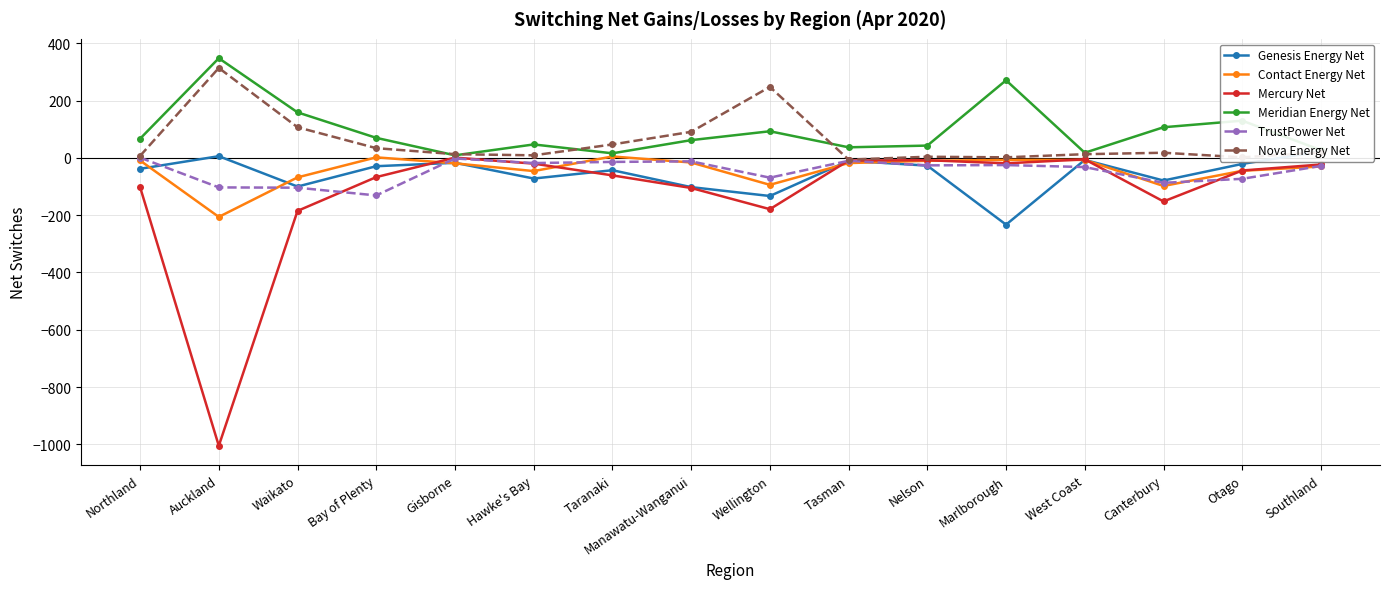

Reading right to left, what are all the values shown in this chart?

Genesis Energy Net: Southland=23	Otago=-21	Canterbury=-79	West Coast=-7	Marlborough=-233	Nelson=-27	Tasman=-10	Wellington=-133	Manawatu-Wanganui=-102	Taranaki=-43	Hawke's Bay=-72	Gisborne=-17	Bay of Plenty=-29	Waikato=-100	Auckland=6	Northland=-38
Contact Energy Net: Southland=-30	Otago=-45	Canterbury=-98	West Coast=-7	Marlborough=-7	Nelson=-10	Tasman=-18	Wellington=-94	Manawatu-Wanganui=-16	Taranaki=5	Hawke's Bay=-46	Gisborne=-19	Bay of Plenty=2	Waikato=-68	Auckland=-206	Northland=-9
Mercury Net: Southland=-23	Otago=-44	Canterbury=-152	West Coast=-5	Marlborough=-19	Nelson=-8	Tasman=-9	Wellington=-179	Manawatu-Wanganui=-105	Taranaki=-61	Hawke's Bay=-20	Gisborne=1	Bay of Plenty=-67	Waikato=-185	Auckland=-1005	Northland=-102
Meridian Energy Net: Southland=27	Otago=130	Canterbury=107	West Coast=18	Marlborough=271	Nelson=43	Tasman=37	Wellington=93	Manawatu-Wanganui=62	Taranaki=16	Hawke's Bay=47	Gisborne=9	Bay of Plenty=70	Waikato=159	Auckland=348	Northland=67
TrustPower Net: Southland=-28	Otago=-73	Canterbury=-87	West Coast=-32	Marlborough=-25	Nelson=-26	Tasman=-10	Wellington=-69	Manawatu-Wanganui=-12	Taranaki=-14	Hawke's Bay=-18	Gisborne=-2	Bay of Plenty=-131	Waikato=-104	Auckland=-103	Northland=1
Nova Energy Net: Southland=19	Otago=2	Canterbury=18	West Coast=13	Marlborough=2	Nelson=4	Tasman=-6	Wellington=248	Manawatu-Wanganui=91	Taranaki=47	Hawke's Bay=9	Gisborne=13	Bay of Plenty=34	Waikato=107	Auckland=314	Northland=7